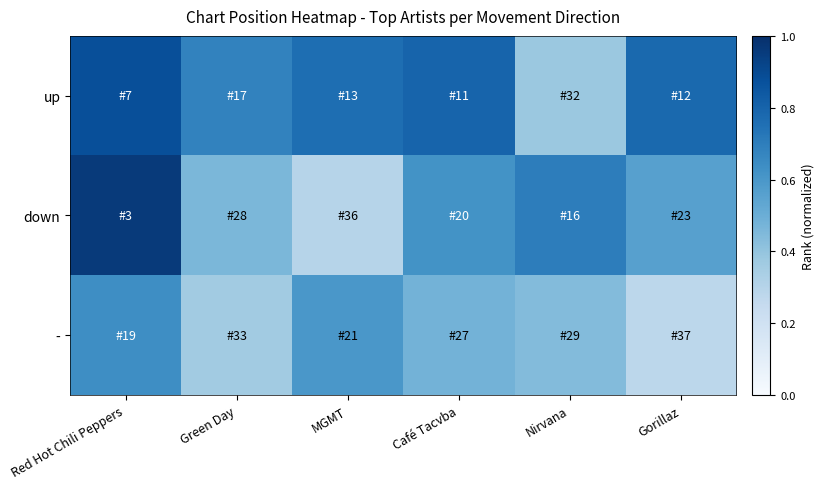

Between Red Hot Chili Peppers and Café Tacvba, which is larger?

Red Hot Chili Peppers